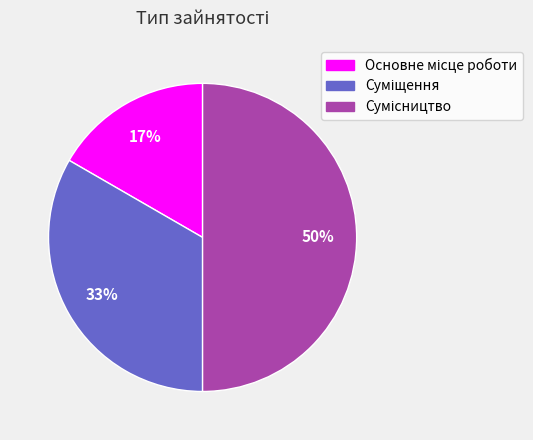

To the nearest percent, what is the difference between the largest and smallest slice percentages?

33%